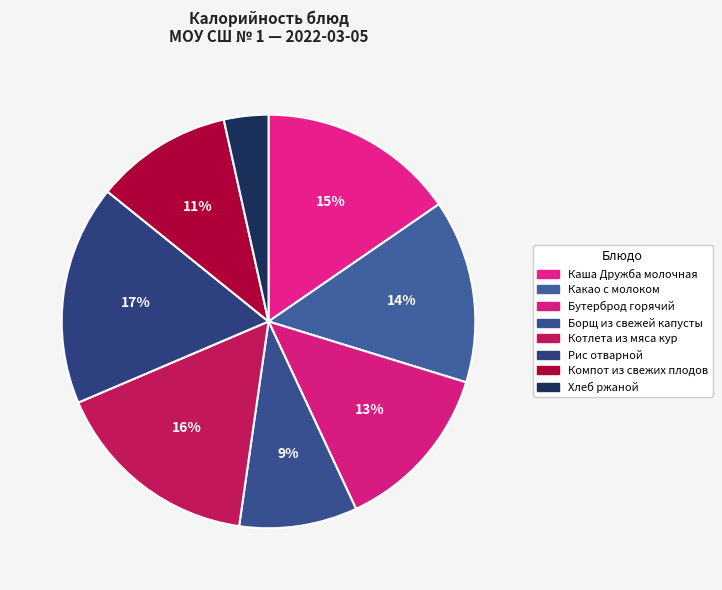

Does any single category account for the majority?

No